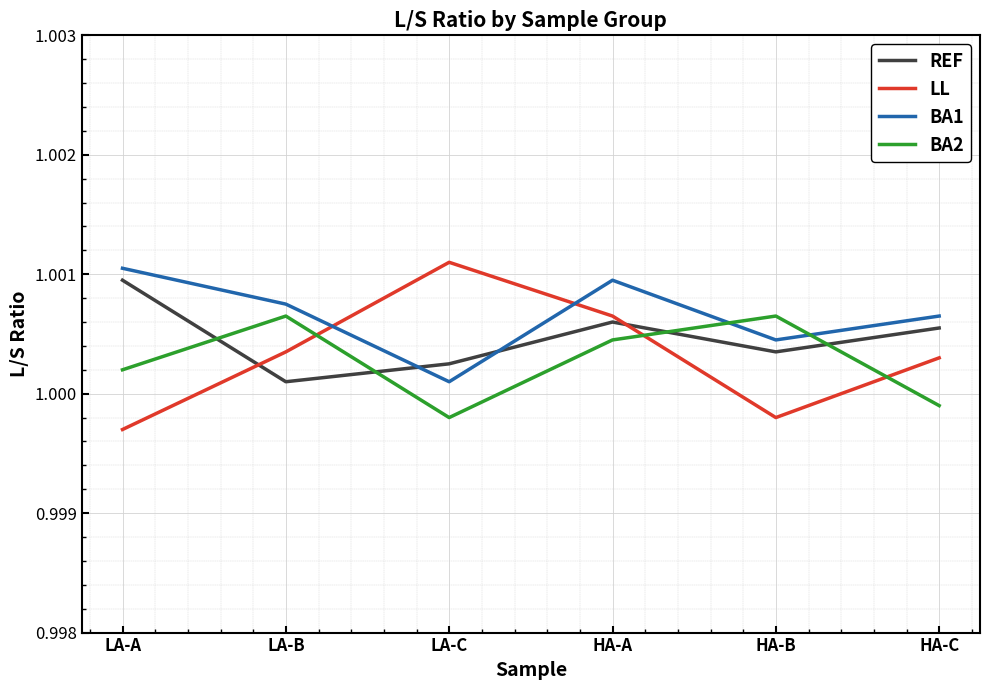

What is the total value across all series at HA-B?

4.0